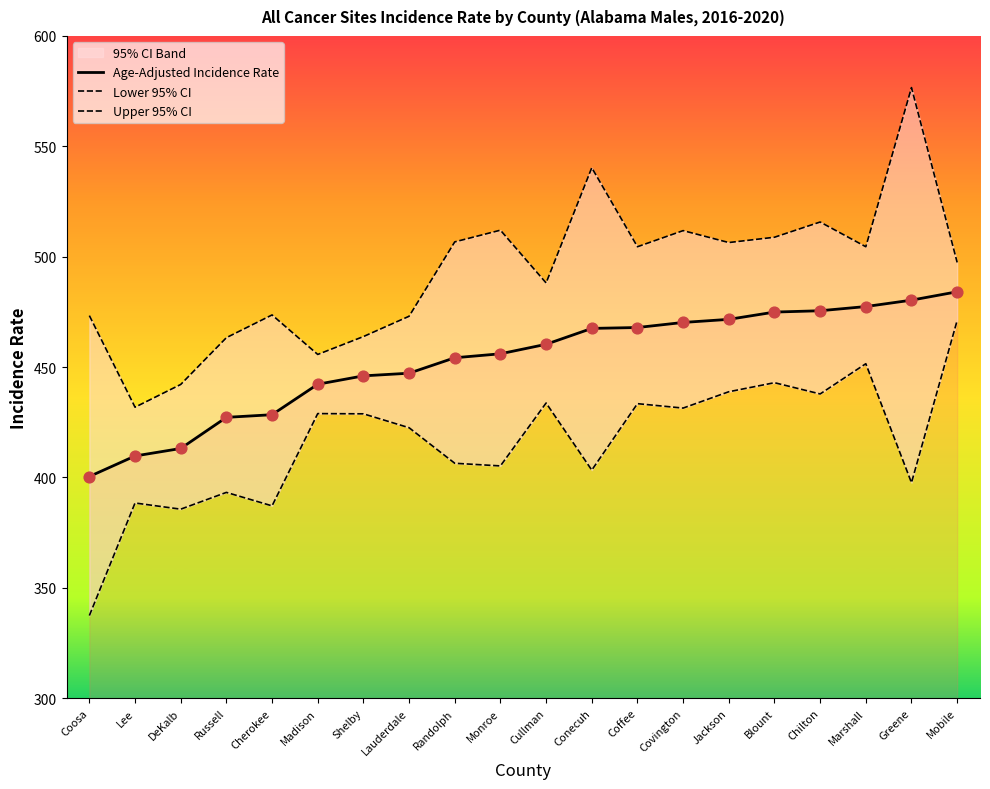

Which series reaches the minimum Y coordinate?

Lower 95% CI